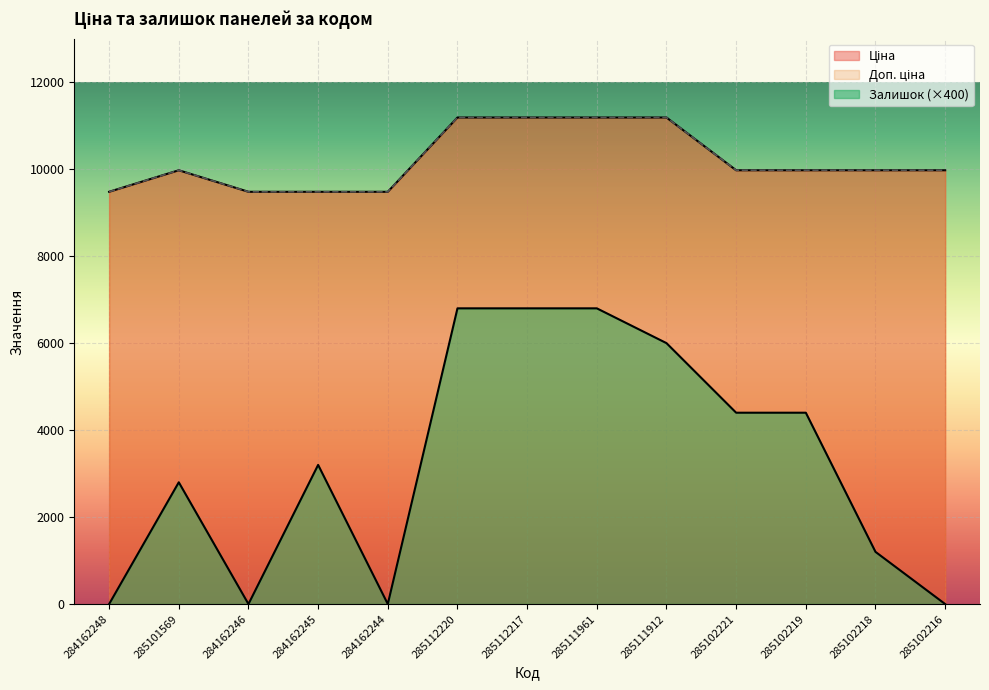

Is the value of Залишок at 284162245 greater than the value of Доп. ціна at 285102218?

No